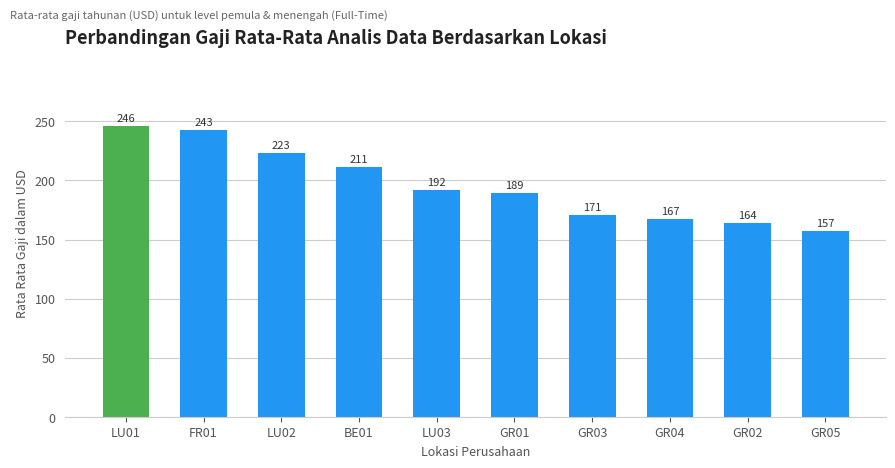

What is the sum of the values at GR03 and GR01?

360